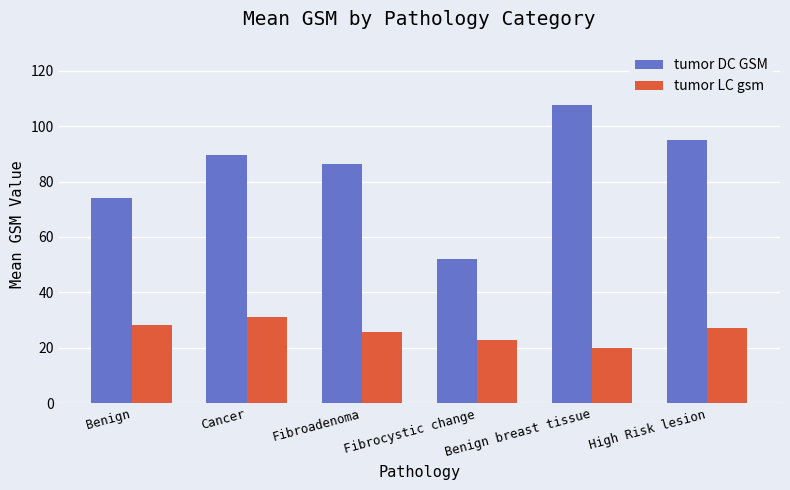

At which category is the sum across all series the highest?

Benign breast tissue